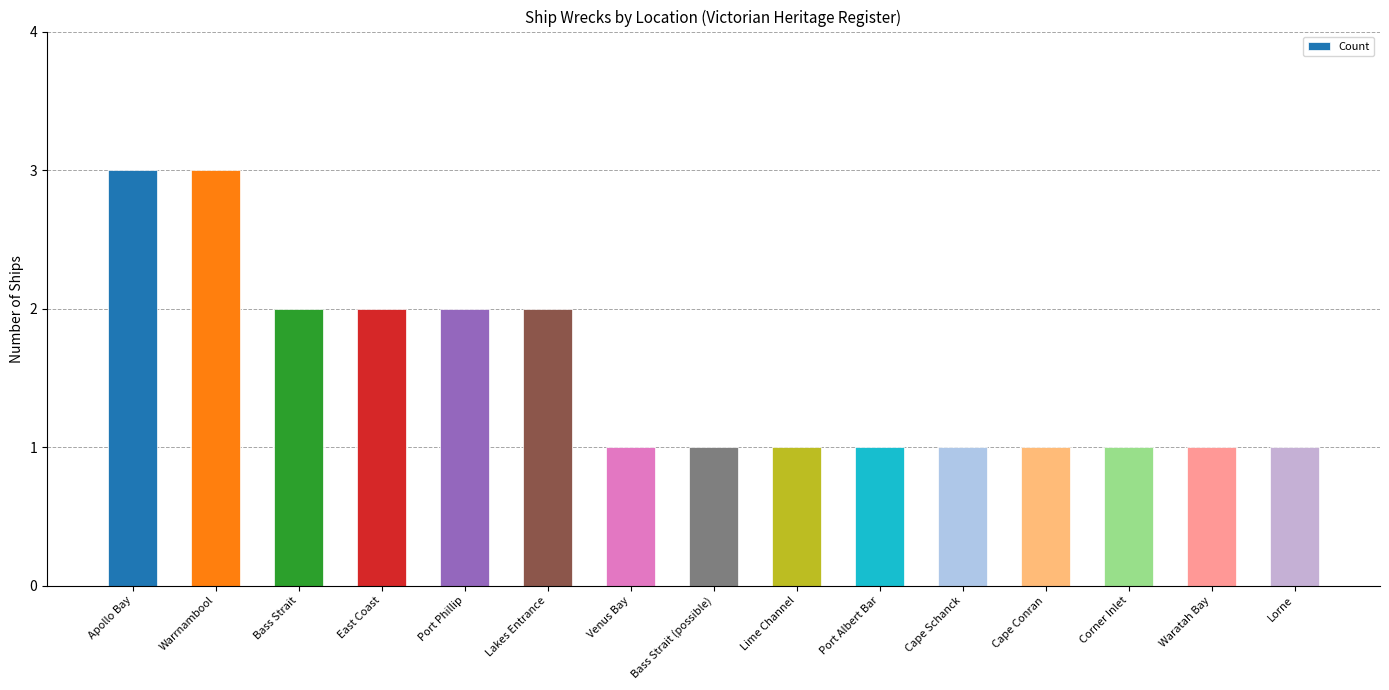

Reading left to right, extract all data points from this chart.

Apollo Bay=3	Warrnambool=3	Bass Strait=2	East Coast=2	Port Phillip=2	Lakes Entrance=2	Venus Bay=1	Bass Strait (possible)=1	Lime Channel=1	Port Albert Bar=1	Cape Schanck=1	Cape Conran=1	Corner Inlet=1	Waratah Bay=1	Lorne=1